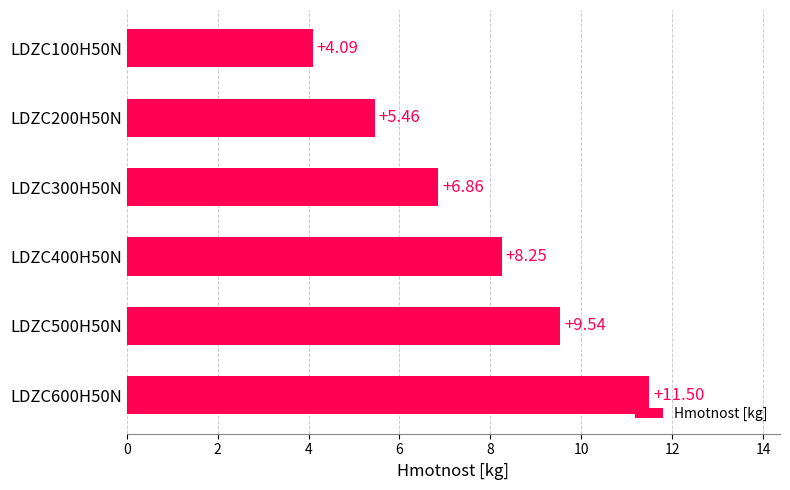

What is the average value?

7.6